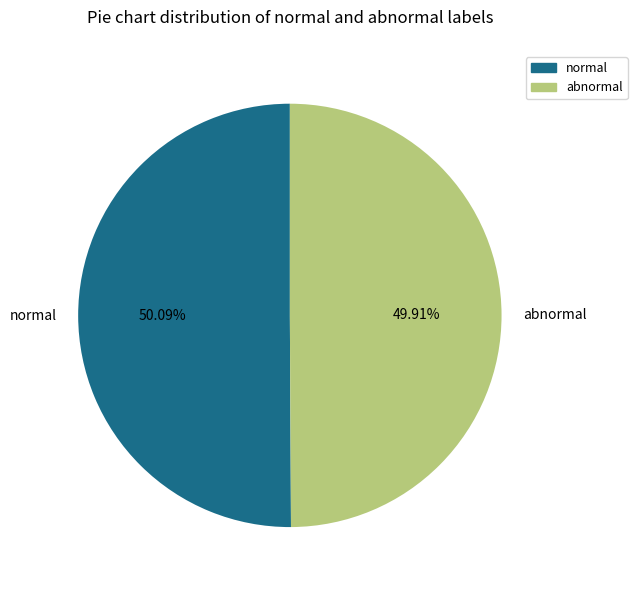

Is the sum of normal and abnormal greater than half?

Yes